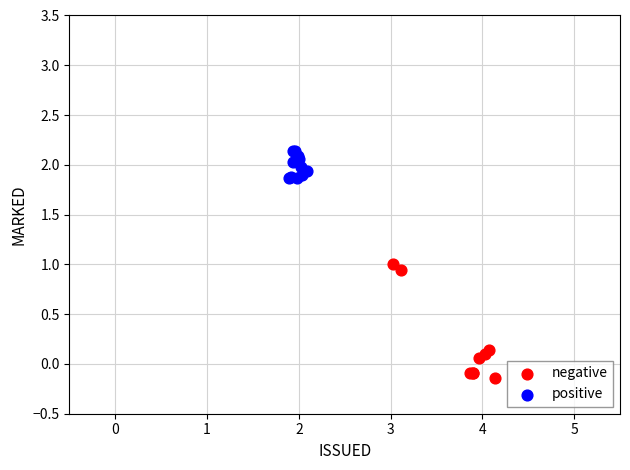

What are all the series names shown in the legend?

negative, positive